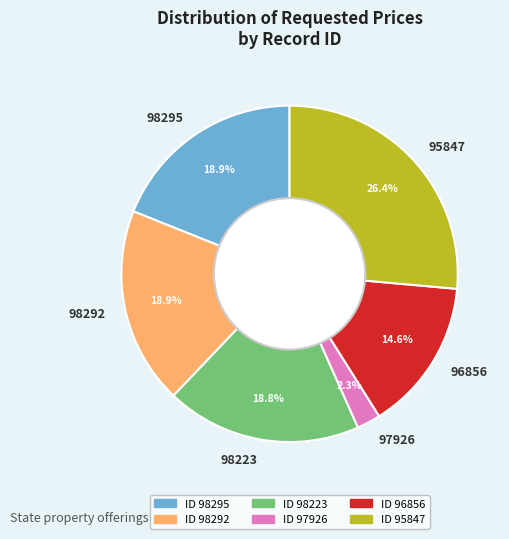

Is there any slice that represents more than half of the pie?

No